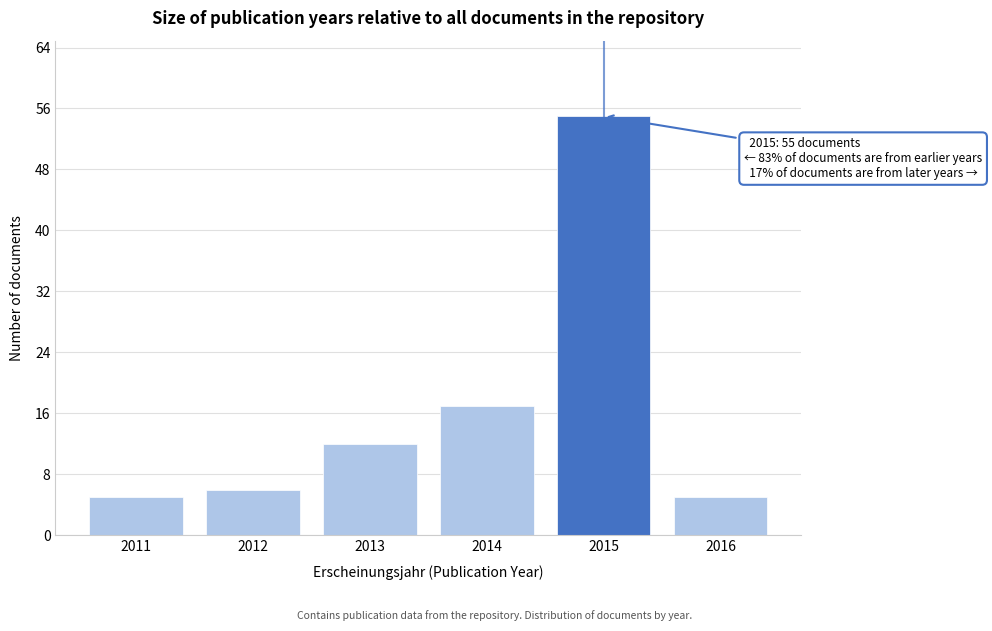

Reading left to right, extract all data points from this chart.

5	6	12	17	55	5